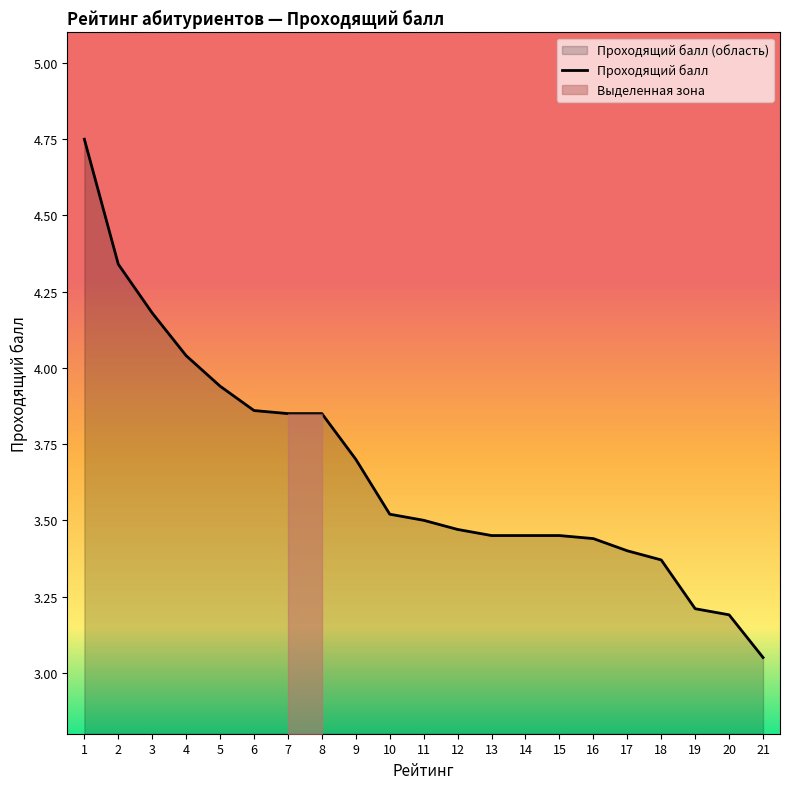

How many series are shown in this chart?

1